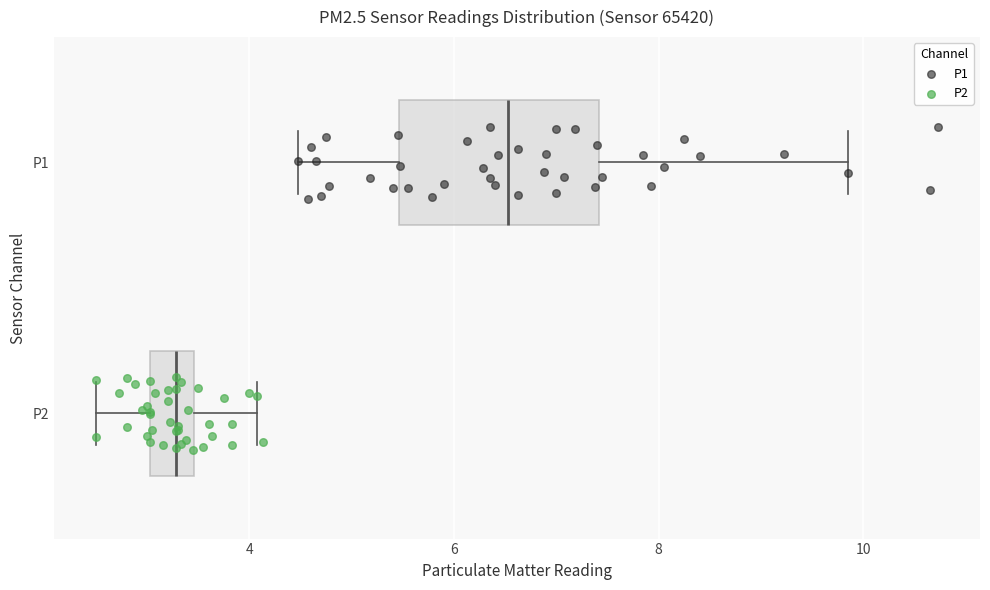

Reading bottom to top, read every box against the x-axis: the position of its median line, the range the box covers, and the ends of its whiskers. The values are not printed on the chart, so give them approximately, as read against the axis.

P2: median 3.2, box 3.0 to 3.4, whiskers 2.6 to 4.0
P1: median 6.6, box 5.4 to 7.4, whiskers 4.4 to 9.8